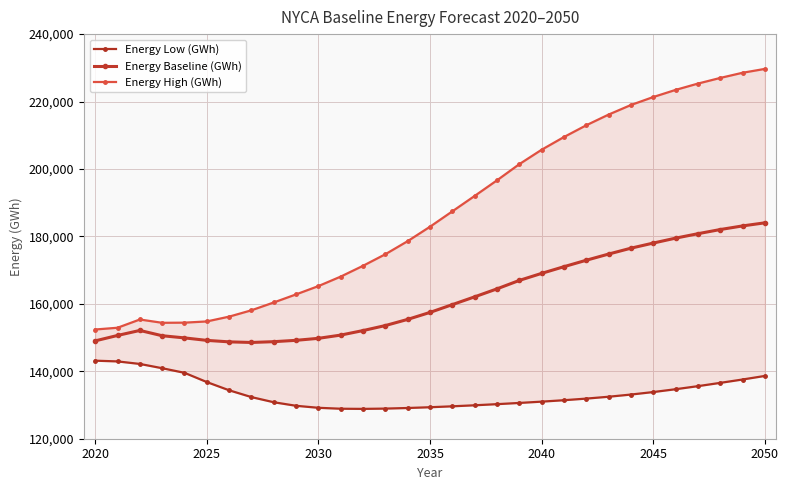

Does the chart have visible grid lines?

Yes